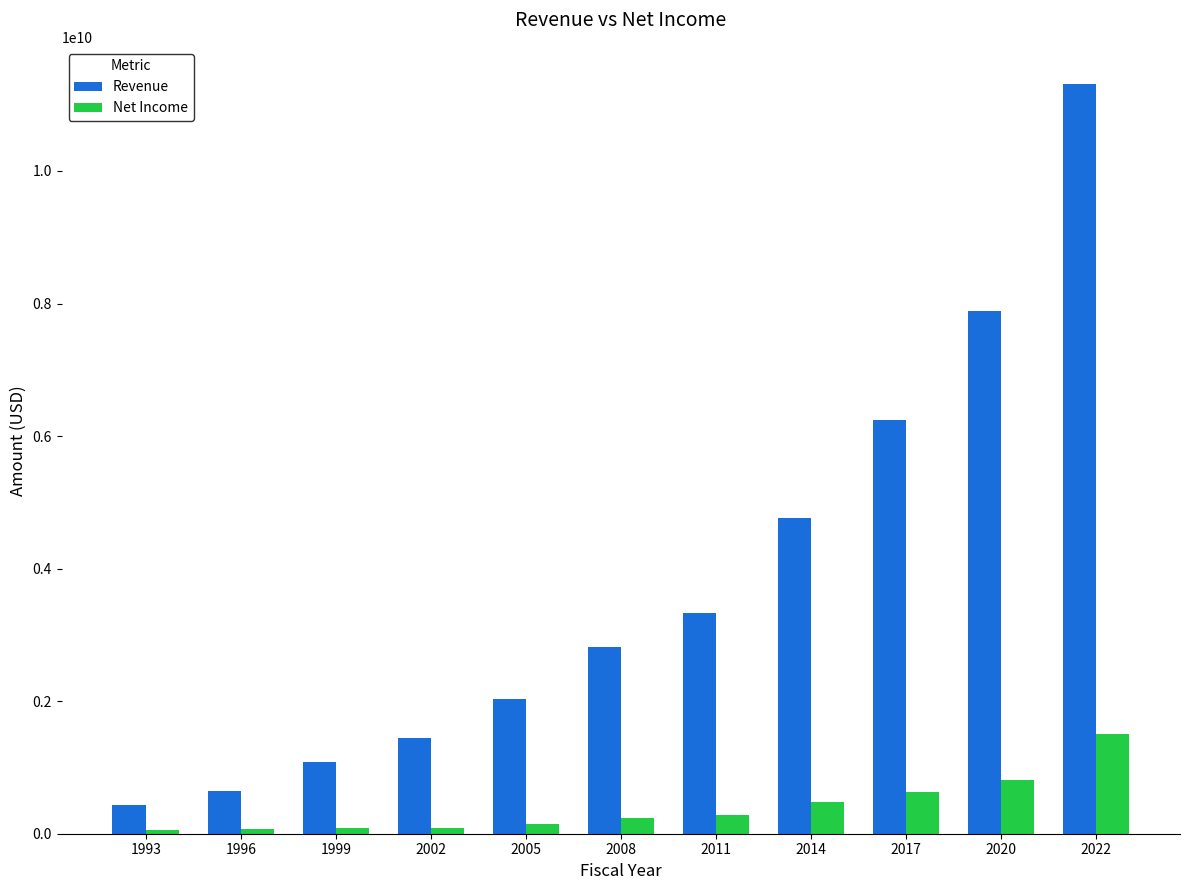

Rank the series at 2011 from highest to lowest value.

Revenue, Net Income